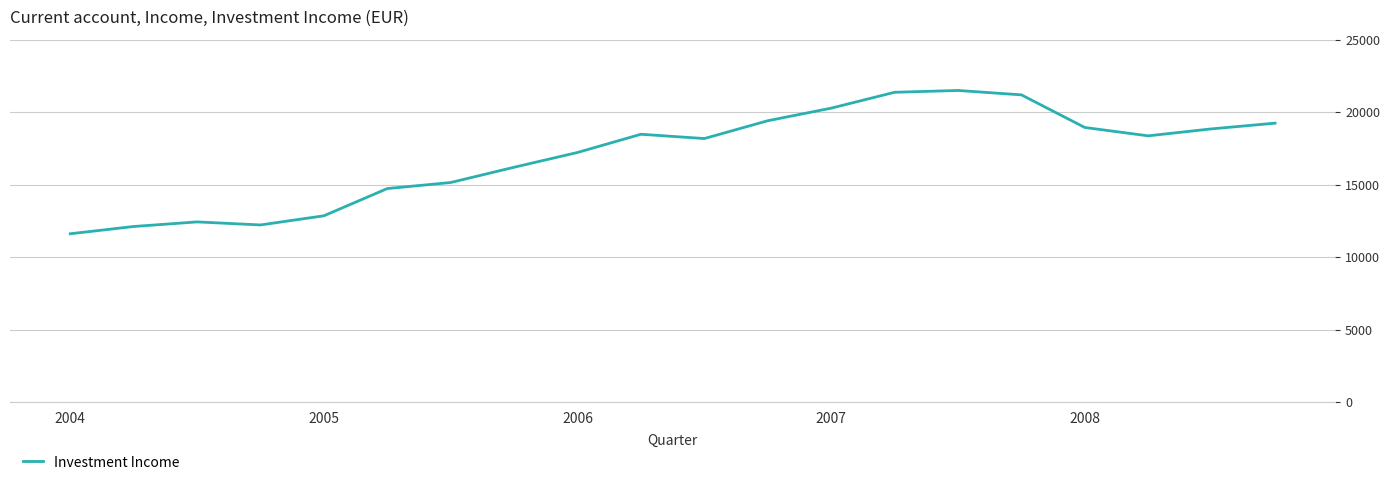

What is the difference between the second highest and second lowest values?

9253.9